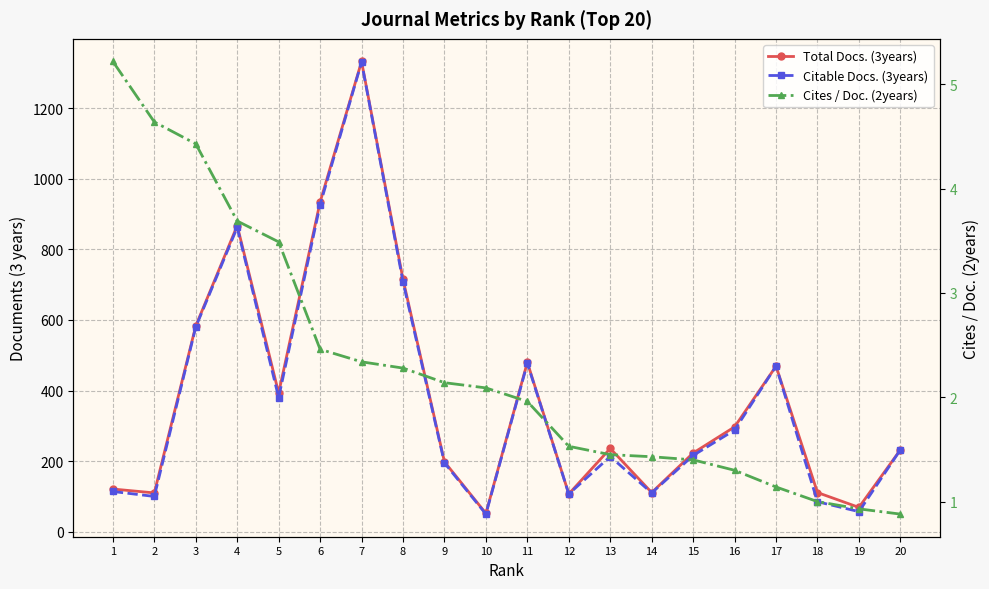

Does the chart display data point markers on the line(s)?

Yes